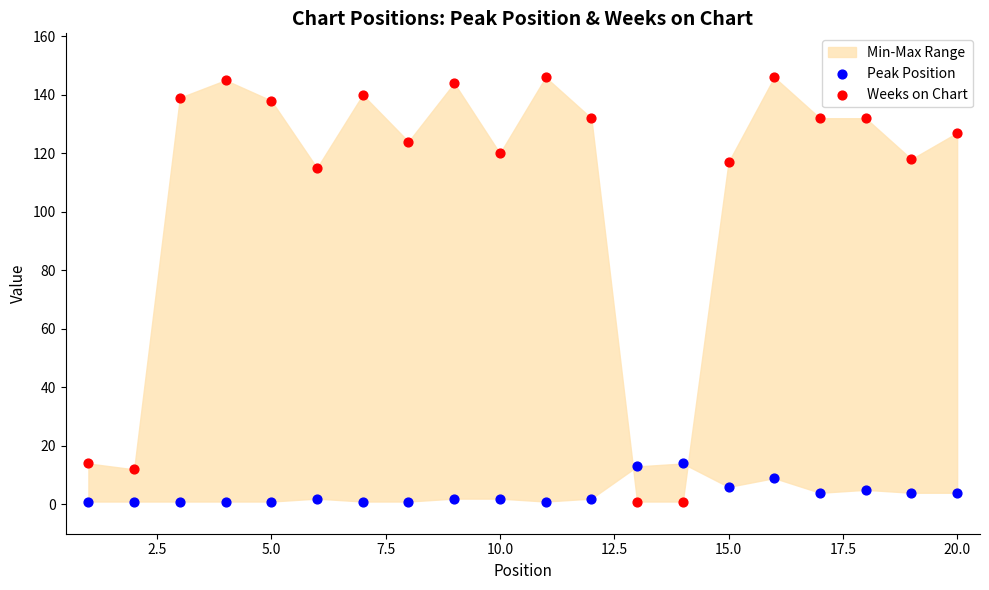

Which series has the largest Y range (max minus min)?

Weeks on Chart